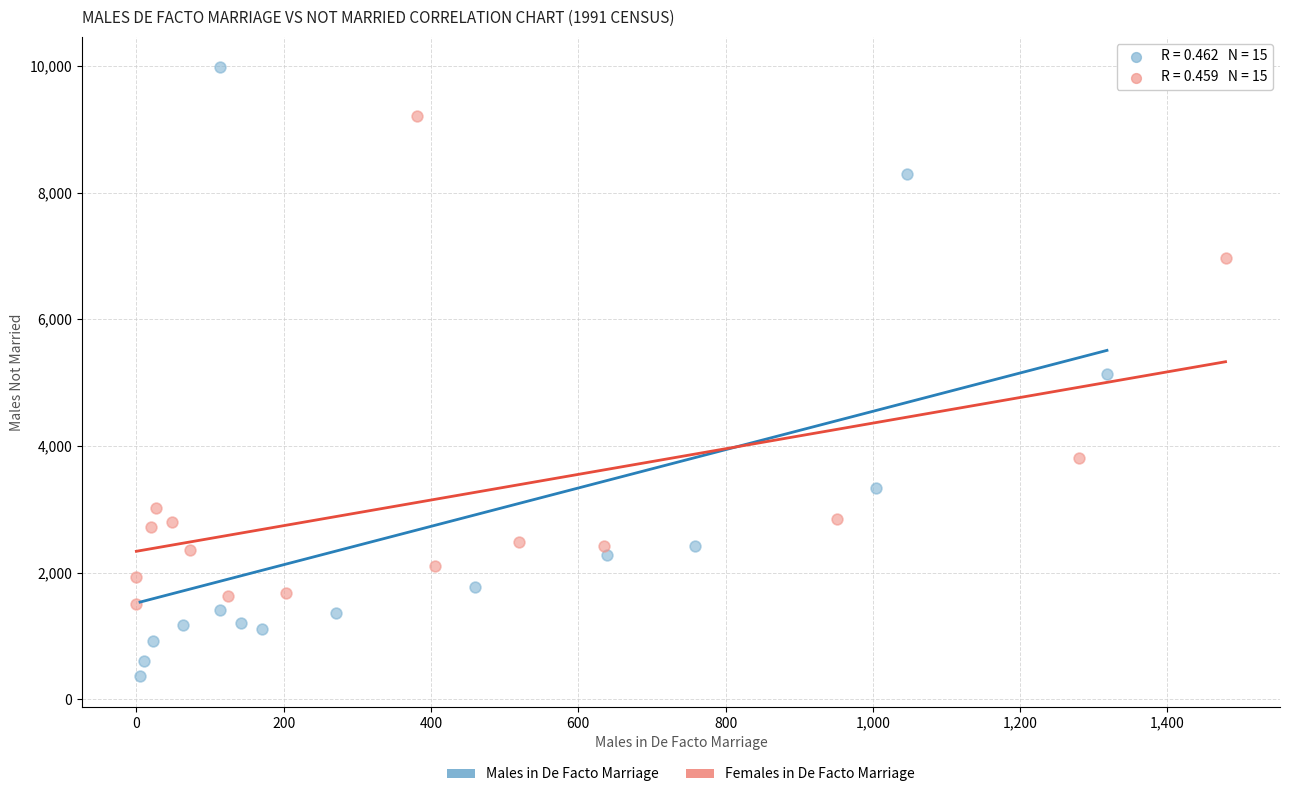

What are all the series names shown in the legend?

Males in De Facto Marriage, Females in De Facto Marriage